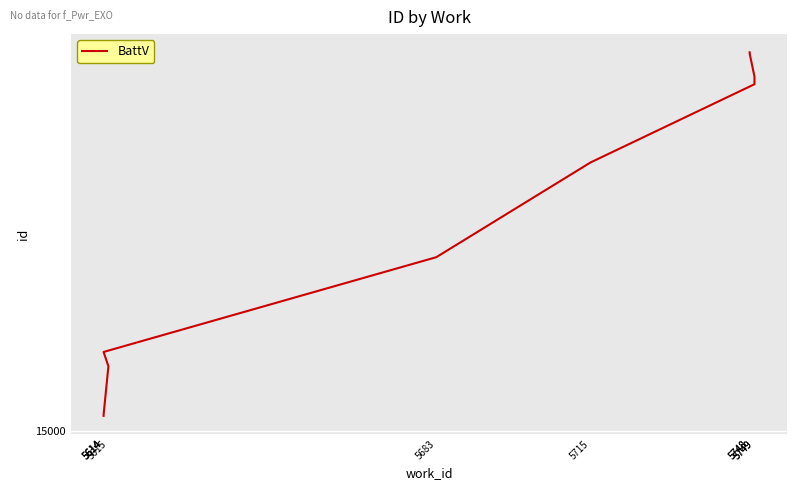

What is the difference between the maximum and minimum values?

330